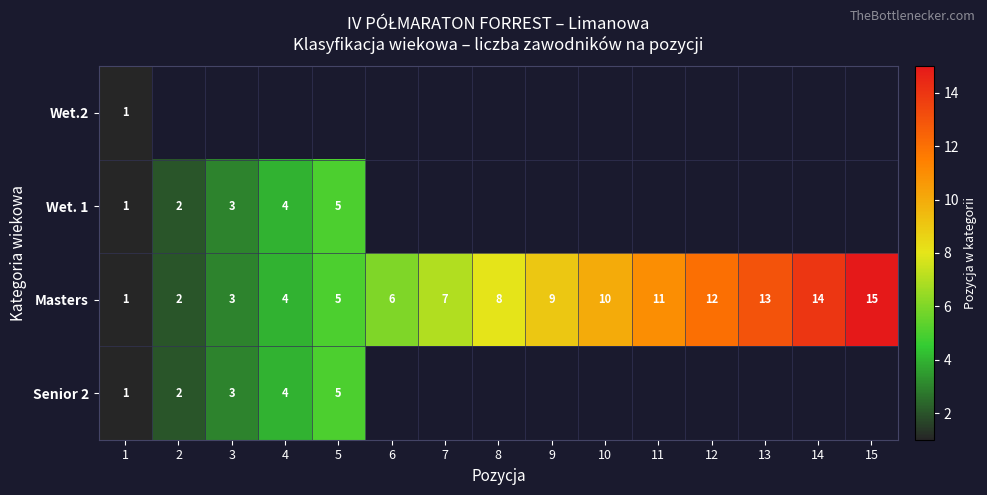

What is the approximate value of Masters at 8, to the nearest 5?

10